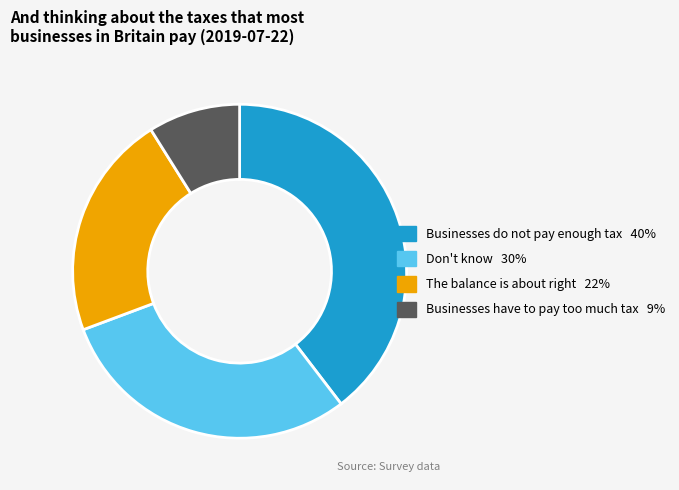

Which slice is the smallest?

Businesses have to pay too much tax